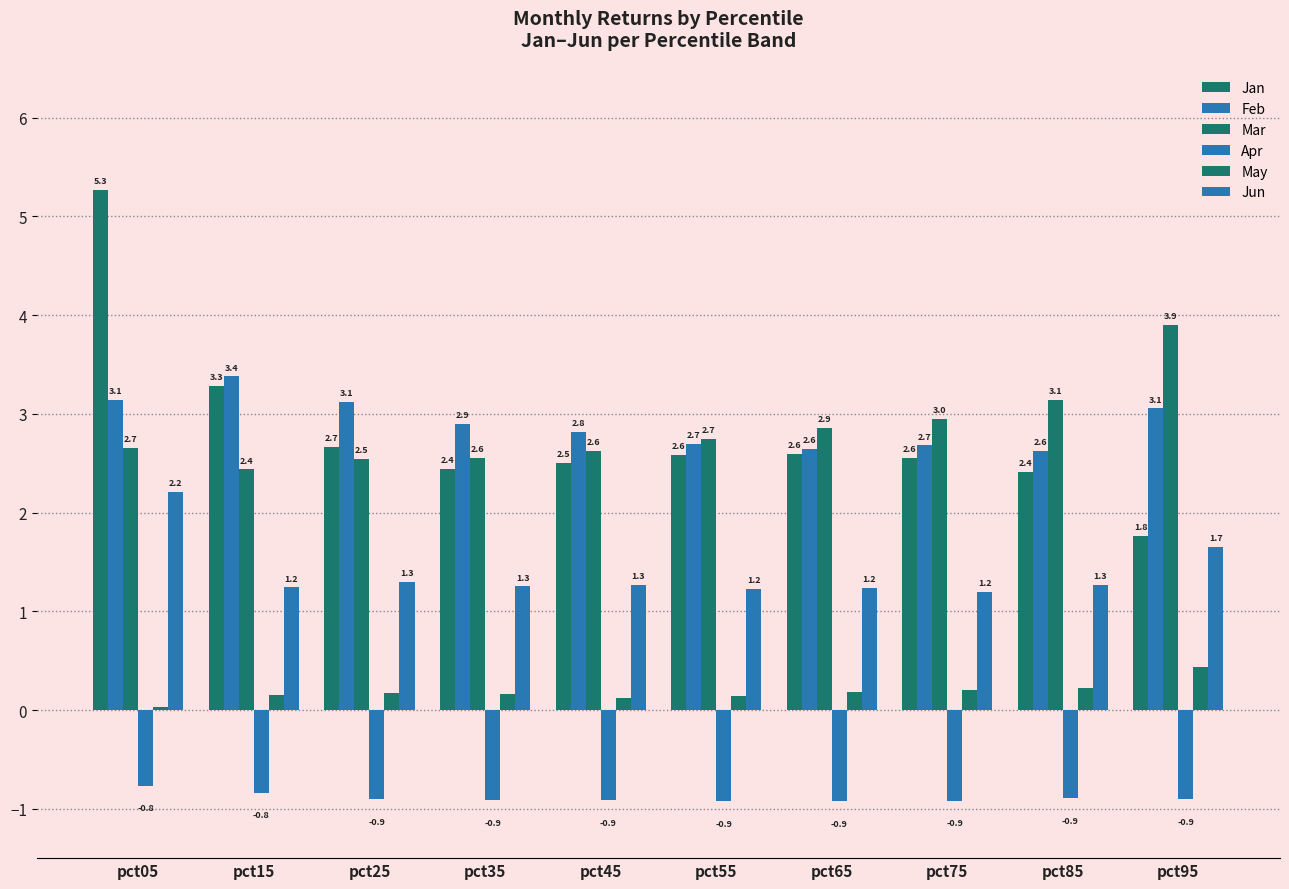

Count the number of categories in the chart.

10